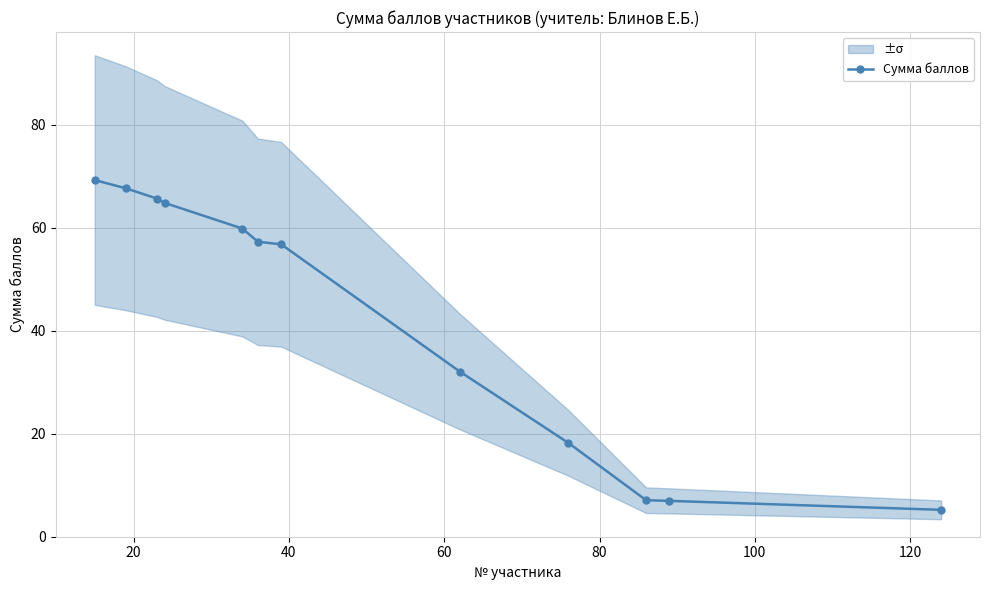

What is the value of the Сумма баллов point at the 10th from the left?

7.1